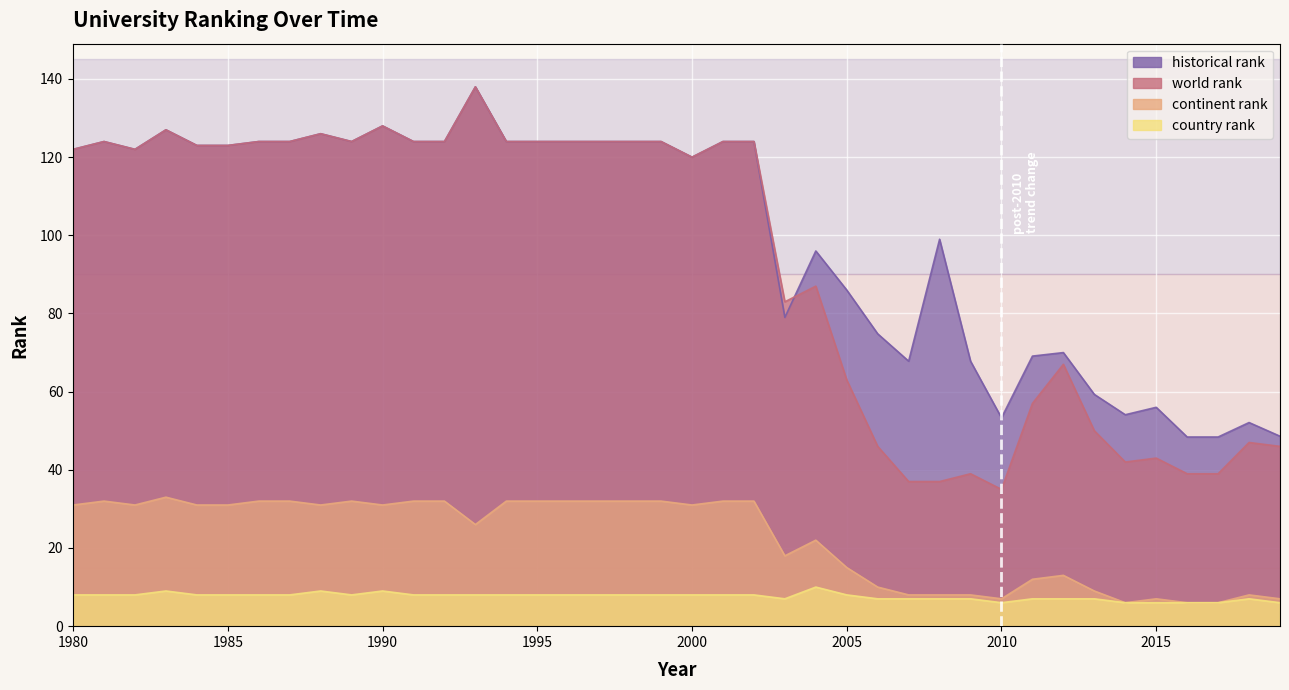

How many interior local valleys does the continent rank series have?

8